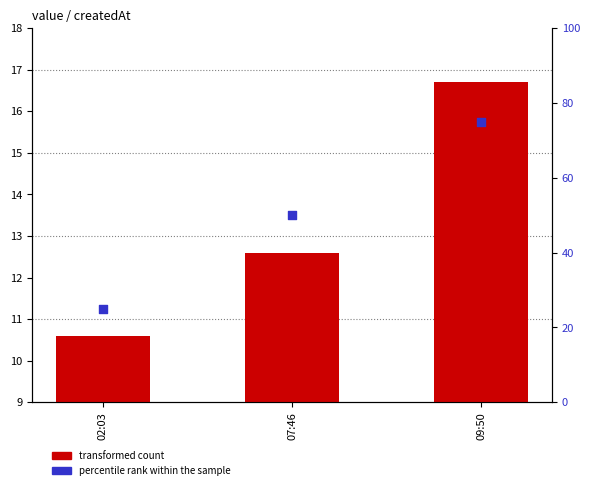

Which series contains the highest Y value?

percentile rank within the sample